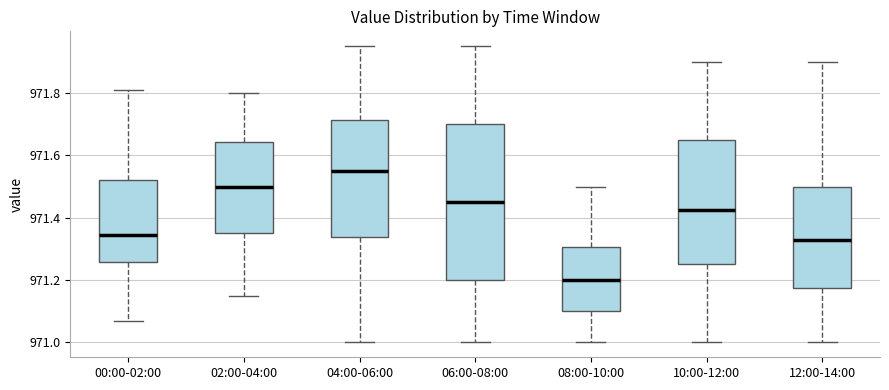

Reading left to right, transcribe this box plot: for each box, give where its median line is, the range the box spans, and where its two whiskers end, as read against the y-axis. The values are not printed on the chart, so give them approximately, as read against the axis.

00:00-02:00: median 971.34, box 971.26 to 971.52, whiskers 971.08 to 971.82
02:00-04:00: median 971.50, box 971.36 to 971.64, whiskers 971.16 to 971.80
04:00-06:00: median 971.56, box 971.34 to 971.72, whiskers 971.00 to 971.96
06:00-08:00: median 971.46, box 971.20 to 971.70, whiskers 971.00 to 971.96
08:00-10:00: median 971.20, box 971.10 to 971.30, whiskers 971.00 to 971.50
10:00-12:00: median 971.42, box 971.26 to 971.66, whiskers 971.00 to 971.90
12:00-14:00: median 971.34, box 971.18 to 971.50, whiskers 971.00 to 971.90